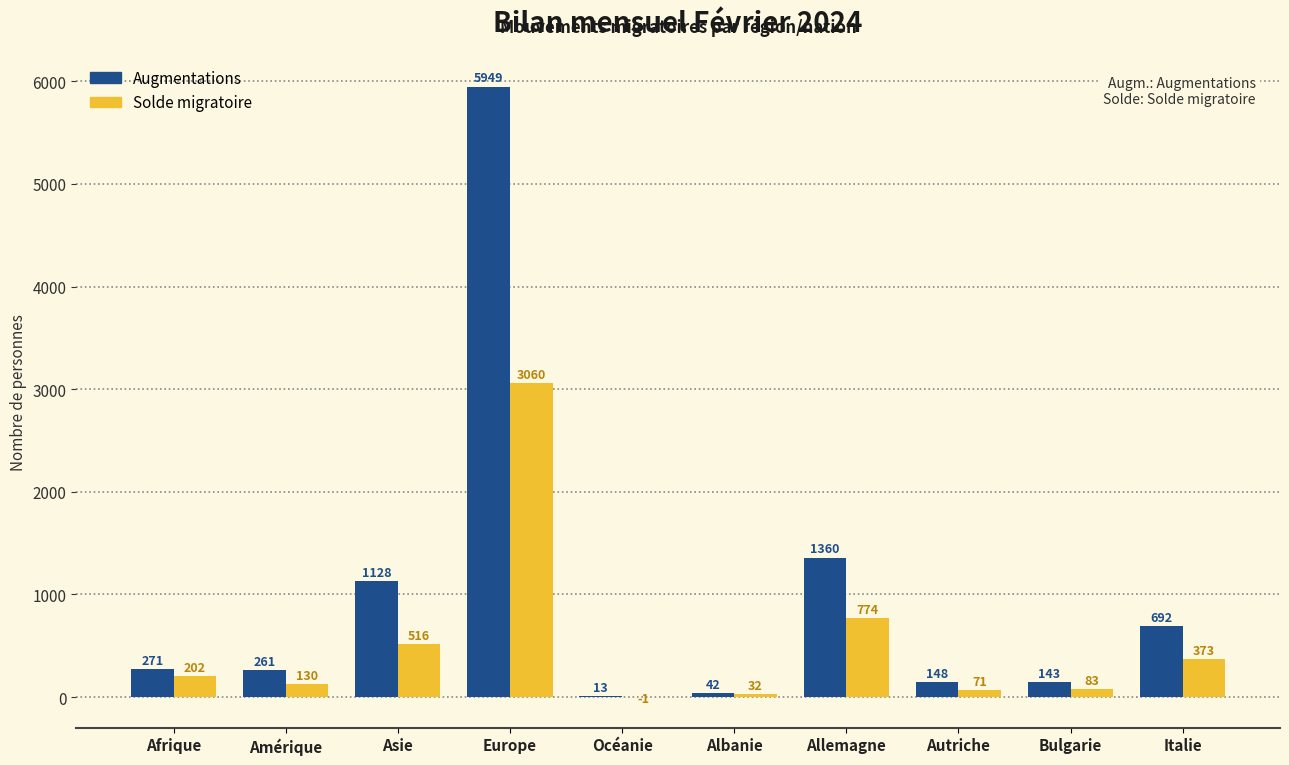

Which series has the largest range (max minus min)?

Augmentations